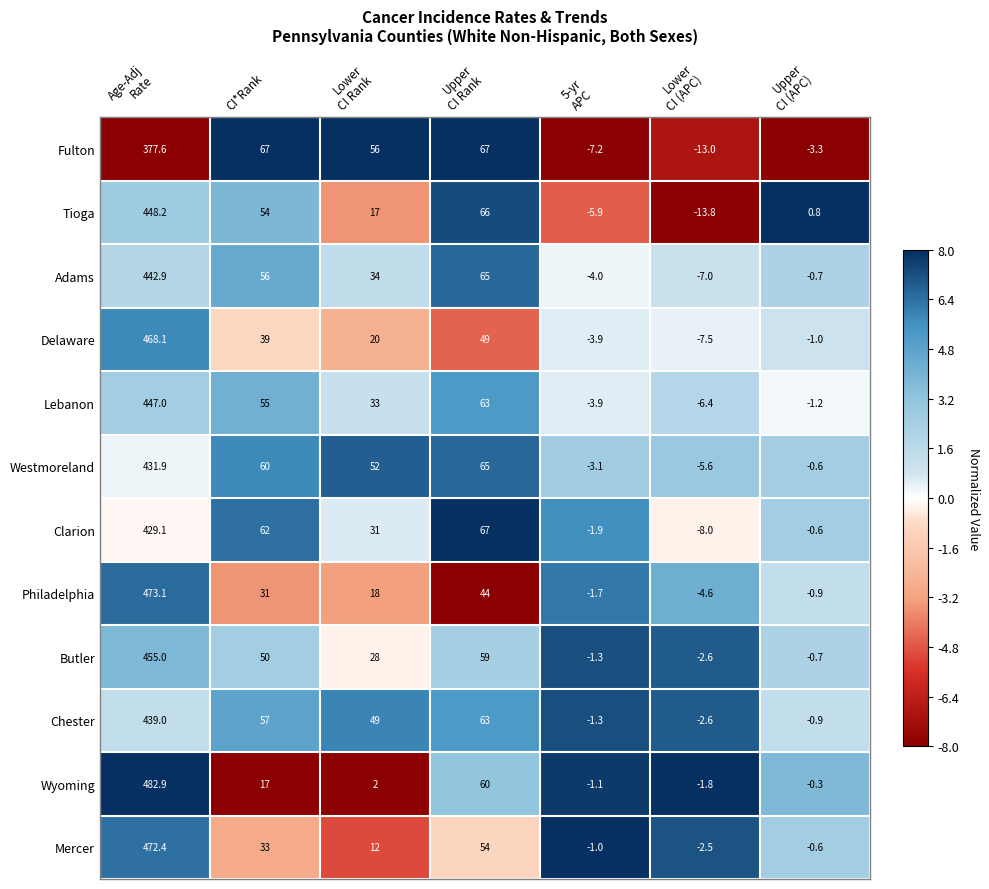

At how many categories does at least one series exceed 0?

5